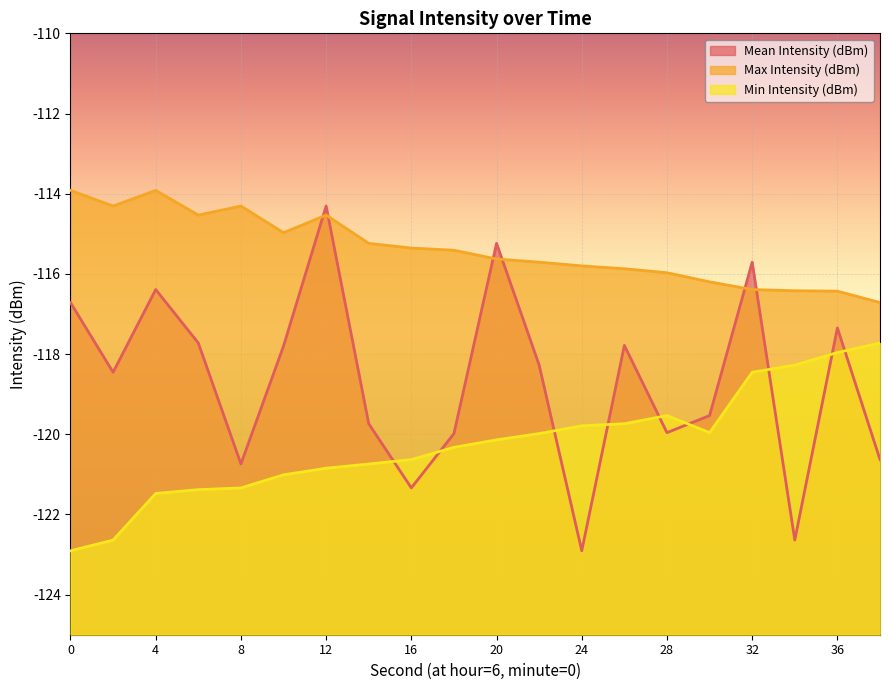

Reading right to left, transcribe all the data shown in this chart.

Mean Intensity (dBm): -120.6	-117.3	-122.6	-115.7	-119.5	-120.0	-117.8	-122.9	-118.3	-115.2	-120.0	-121.3	-119.7	-114.3	-117.8	-120.7	-117.7	-116.4	-118.5	-116.7
Max Intensity (dBm): -116.7	-116.4	-116.4	-116.4	-116.2	-116.0	-115.9	-115.8	-115.7	-115.6	-115.4	-115.4	-115.2	-114.5	-115.0	-114.3	-114.5	-113.9	-114.3	-113.9
Min Intensity (dBm): -117.7	-118.0	-118.3	-118.5	-120.0	-119.5	-119.7	-119.8	-120.0	-120.1	-120.3	-120.6	-120.7	-120.8	-121.0	-121.3	-121.4	-121.5	-122.6	-122.9